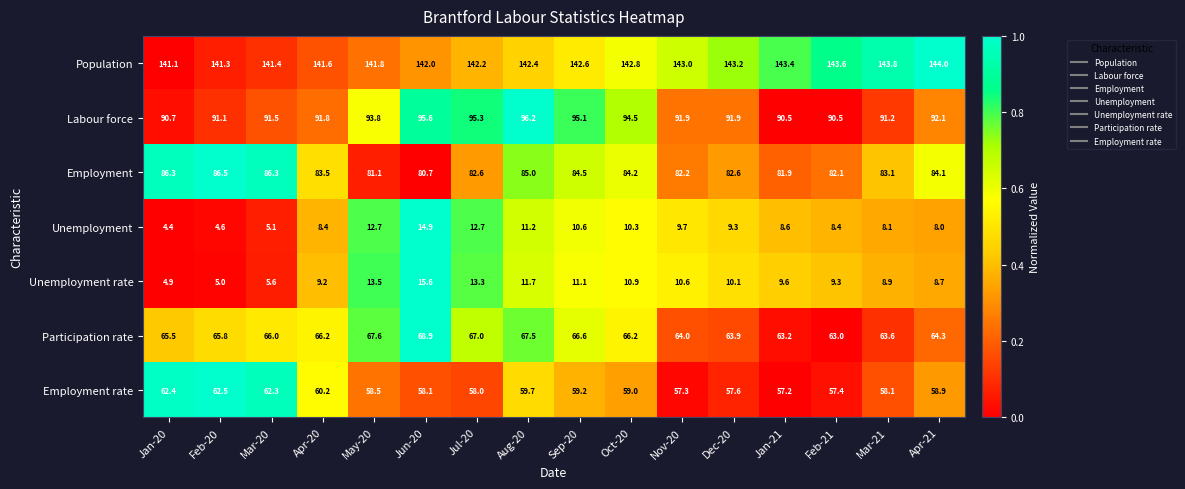

What is the maximum value for Unemployment rate?

15.6